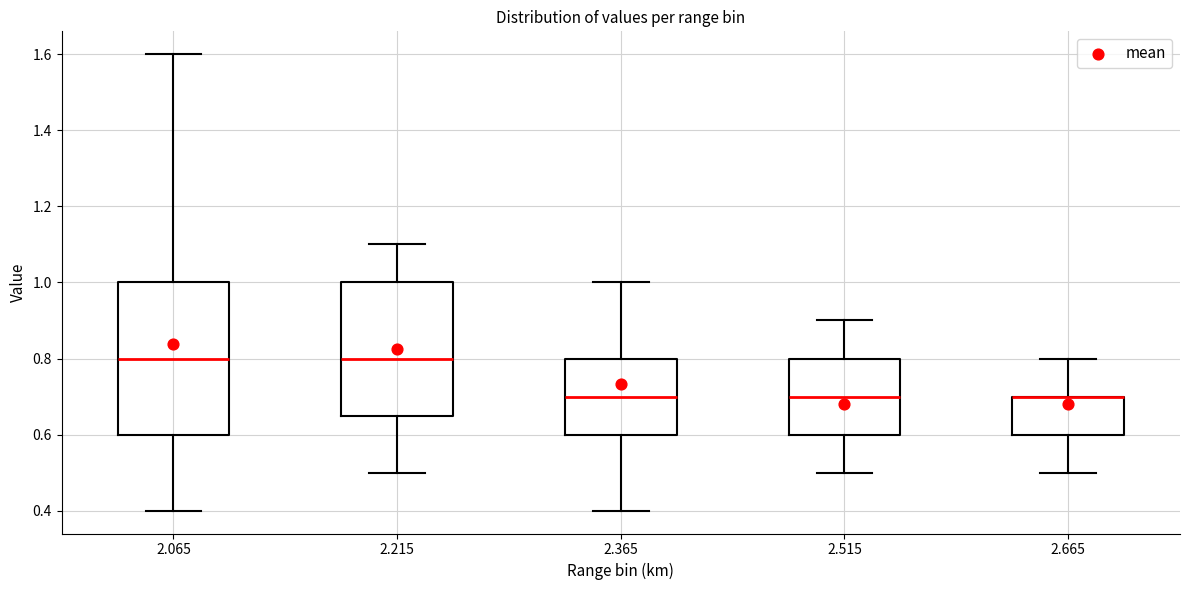

Reading left to right, transcribe this box plot: for each box, give where its median line is, the range the box spans, and where its two whiskers end, as read against the y-axis. The values are not printed on the chart, so give them approximately, as read against the axis.

2.065: median 0.80, box 0.60 to 1.00, whiskers 0.40 to 1.60
2.215: median 0.80, box 0.66 to 1.00, whiskers 0.50 to 1.10
2.365: median 0.70, box 0.60 to 0.80, whiskers 0.40 to 1.00
2.515: median 0.70, box 0.60 to 0.80, whiskers 0.50 to 0.90
2.665: median 0.70 (drawn on the box's upper edge), box 0.60 to 0.70, whiskers 0.50 to 0.80